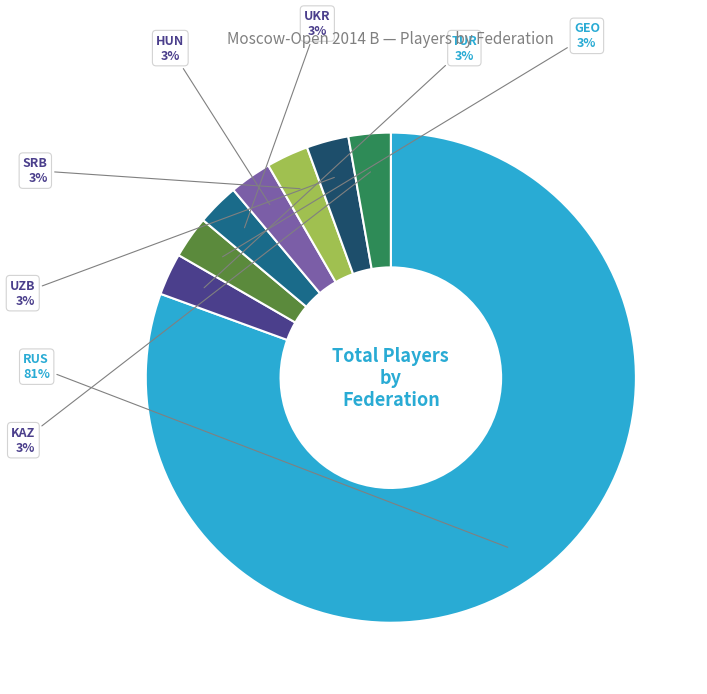

Count the number of slices in the pie.

8